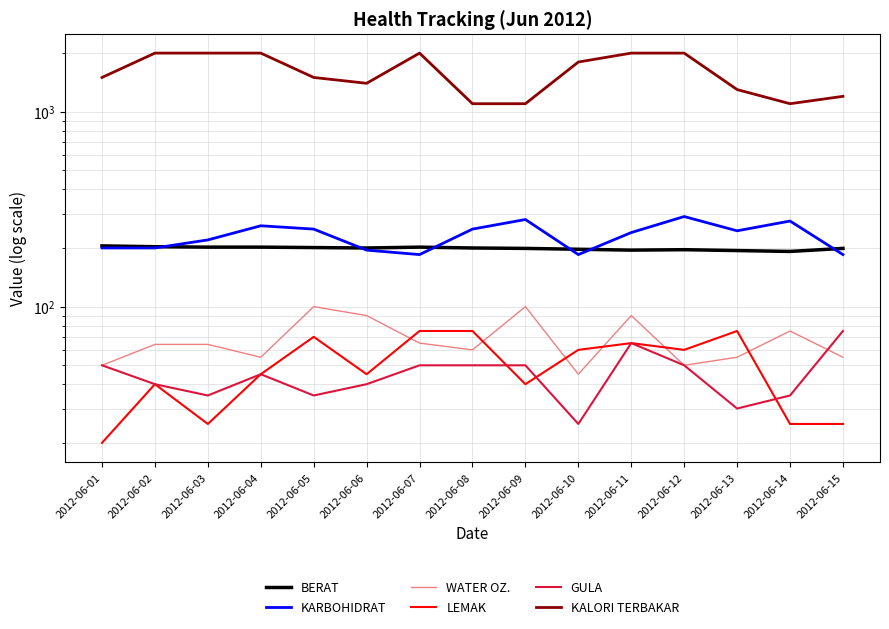

Count the GULA values in the range 35 to 50.

11